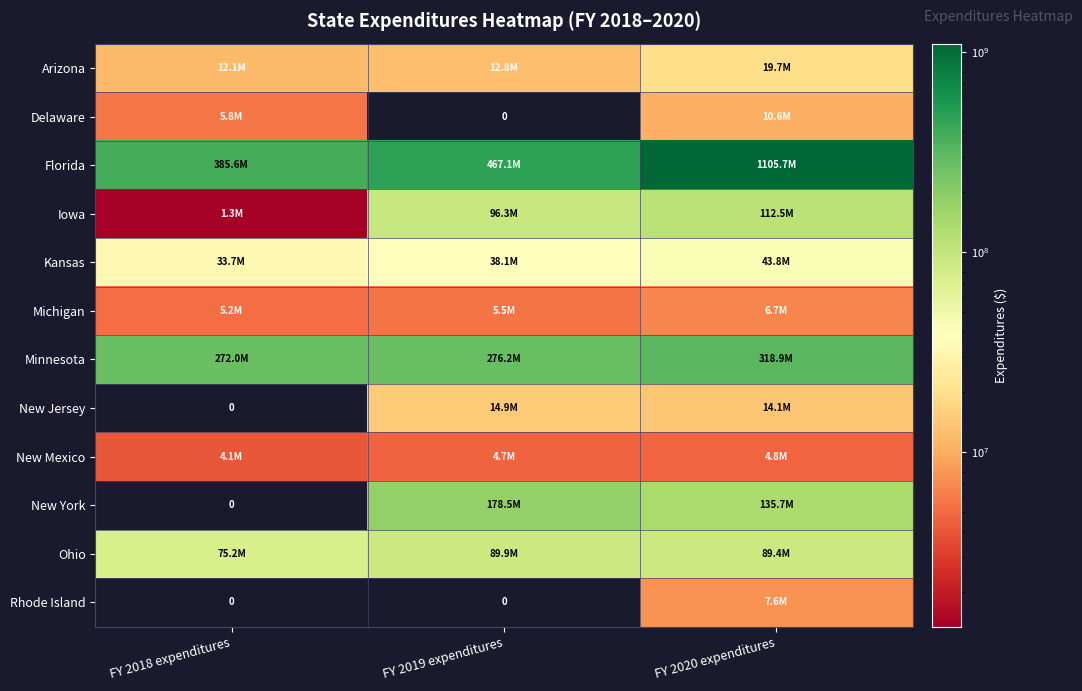

Which series has the widest spread of values?

Florida